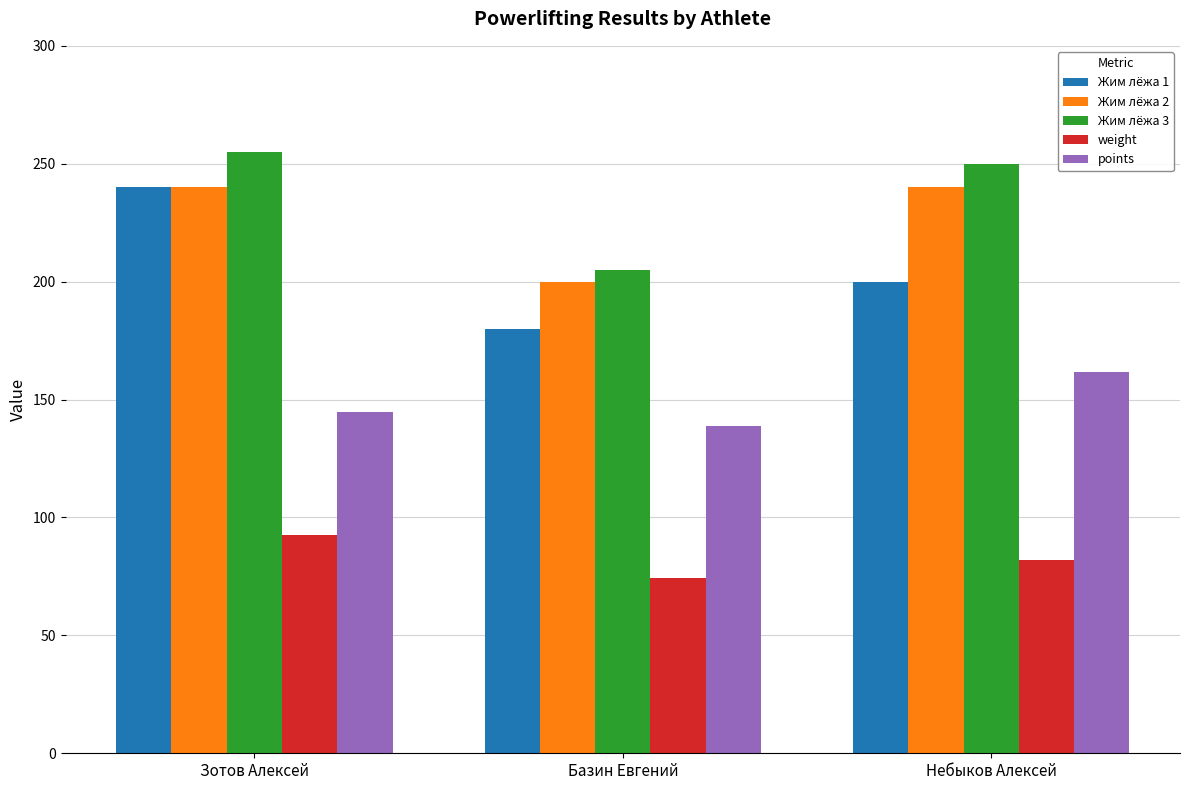

What is the label of the 1st bar from the left?

Зотов Алексей